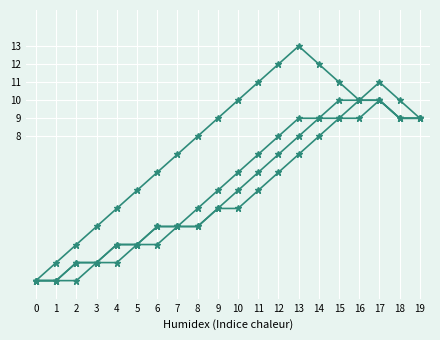

How many lines are shown in the chart?

4